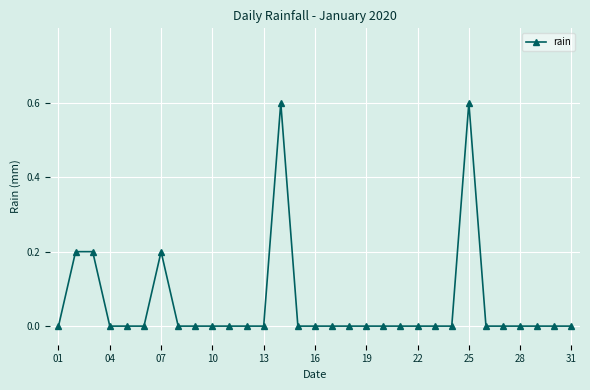

Reading left to right, extract all data points from this chart.

0.0	0.2	0.2	0.0	0.0	0.0	0.2	0.0	0.0	0.0	0.0	0.0	0.0	0.6	0.0	0.0	0.0	0.0	0.0	0.0	0.0	0.0	0.0	0.0	0.6	0.0	0.0	0.0	0.0	0.0	0.0